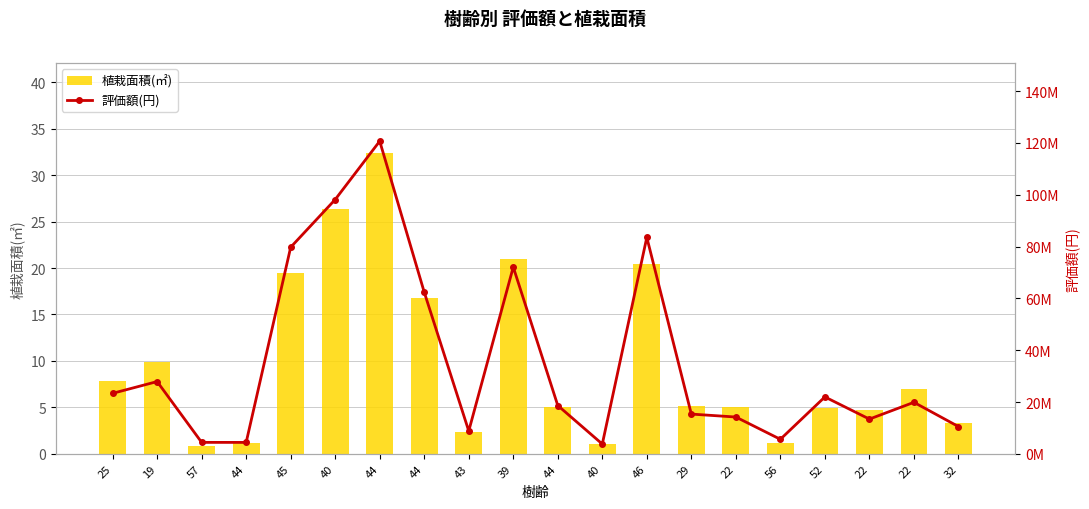

List the series in order of their peak value, lowest first.

植栽面積(㎡), 評価額(円)